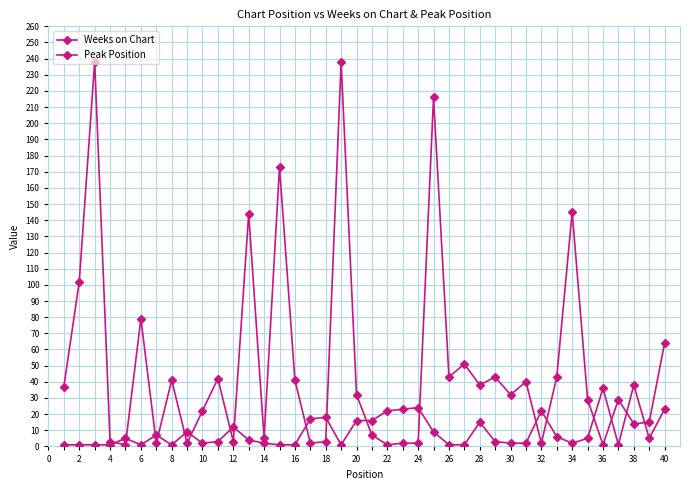

How many series are shown in this chart?

2